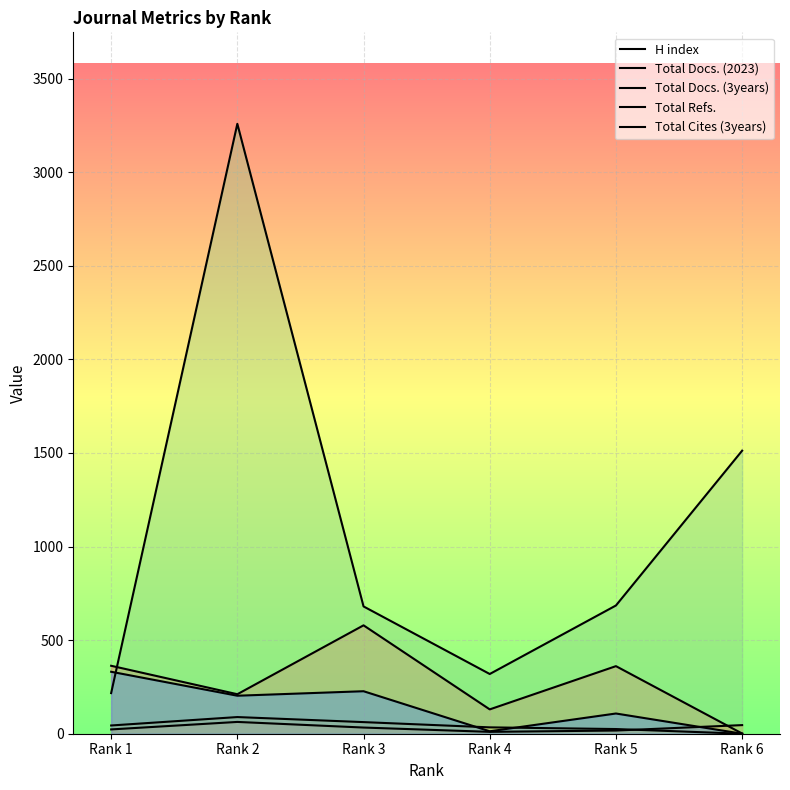

What is the value of the Total Docs. (2023) point at the 4th from the left?

10